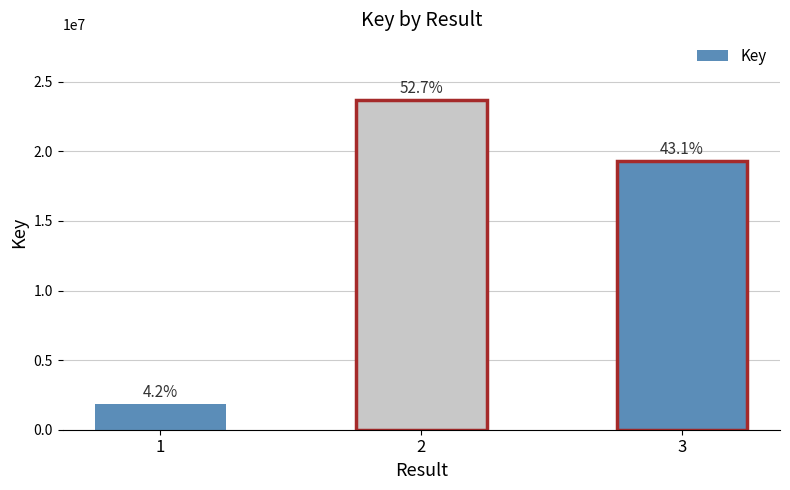

True or false: the data shows 19339949 at 3.

True